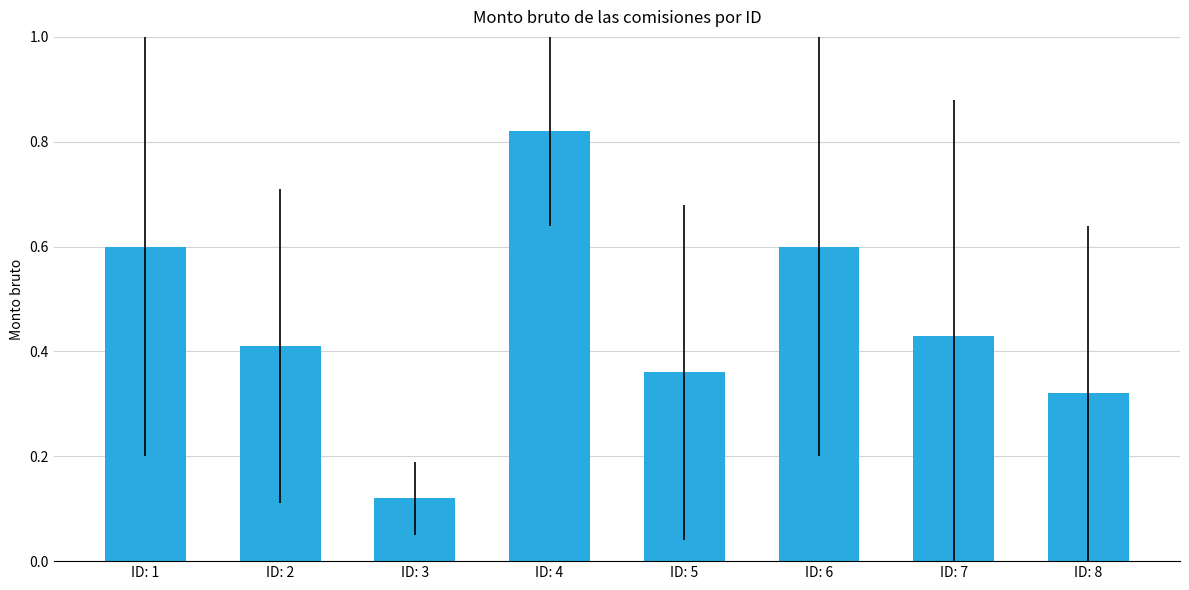

At which label is the value closest to 0?

ID: 3